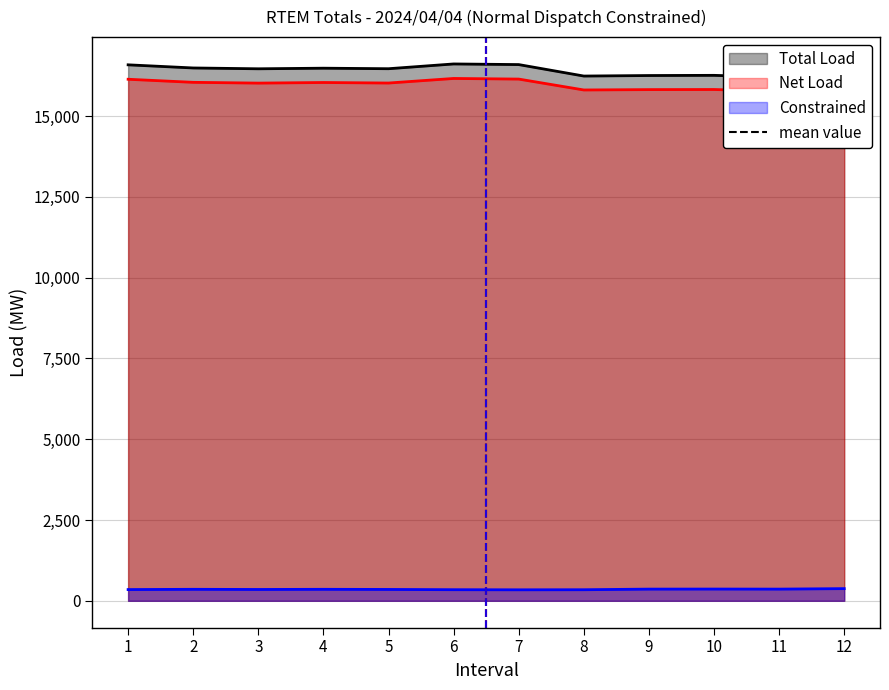

At how many categories does at least one series exceed 16357?

7